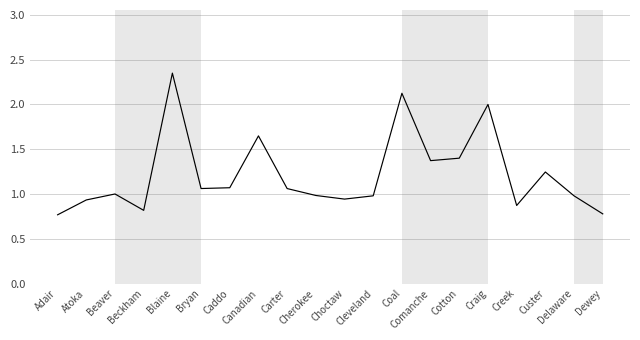

At which label is the value closest to 1?

Beaver